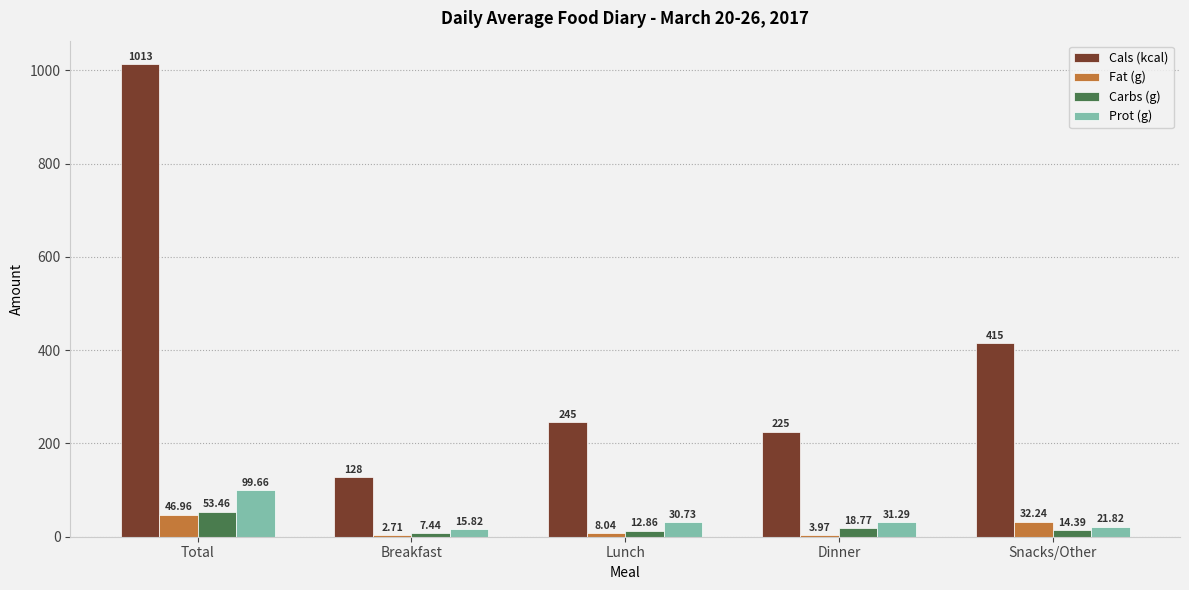

What is the greatest value displayed?

1013.0